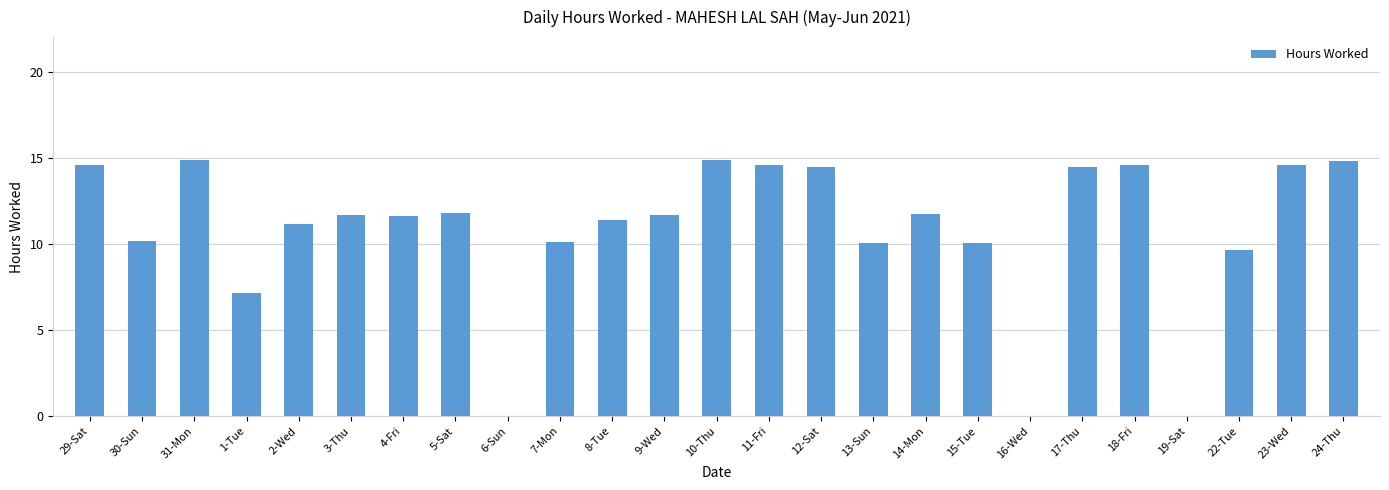

Are the bars horizontal?

No